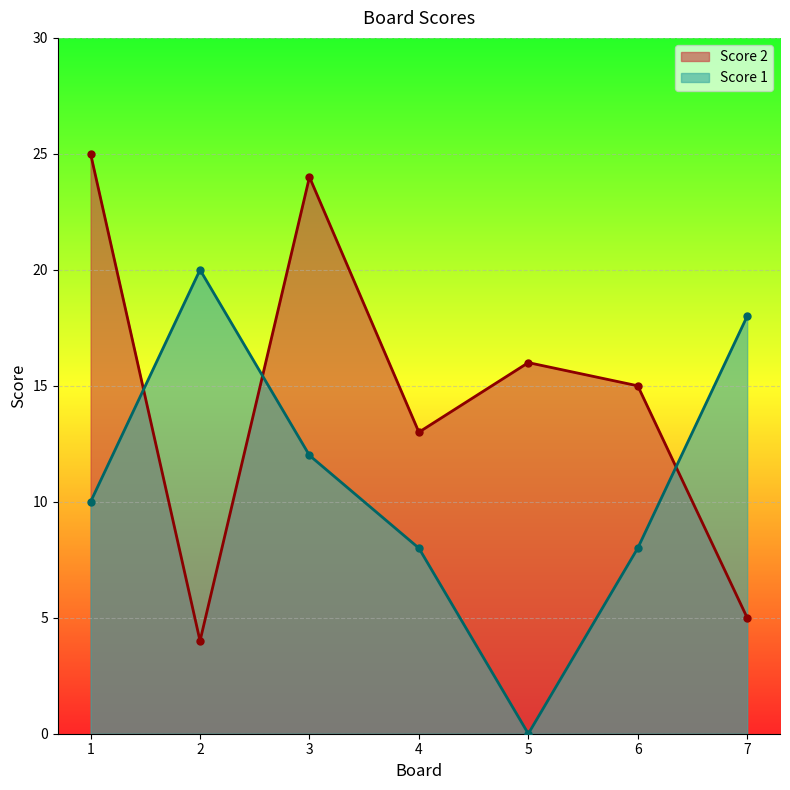

What is the sum of all Score 1 values?

76